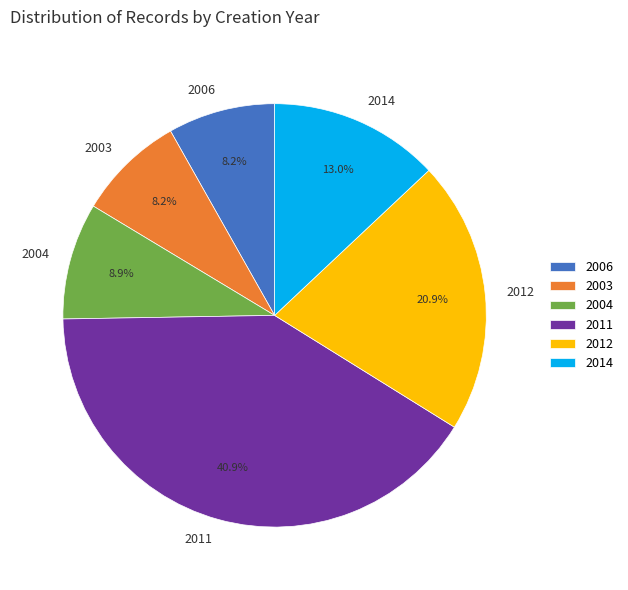

Combined, do 2003 and 2004 account for over 50%?

No